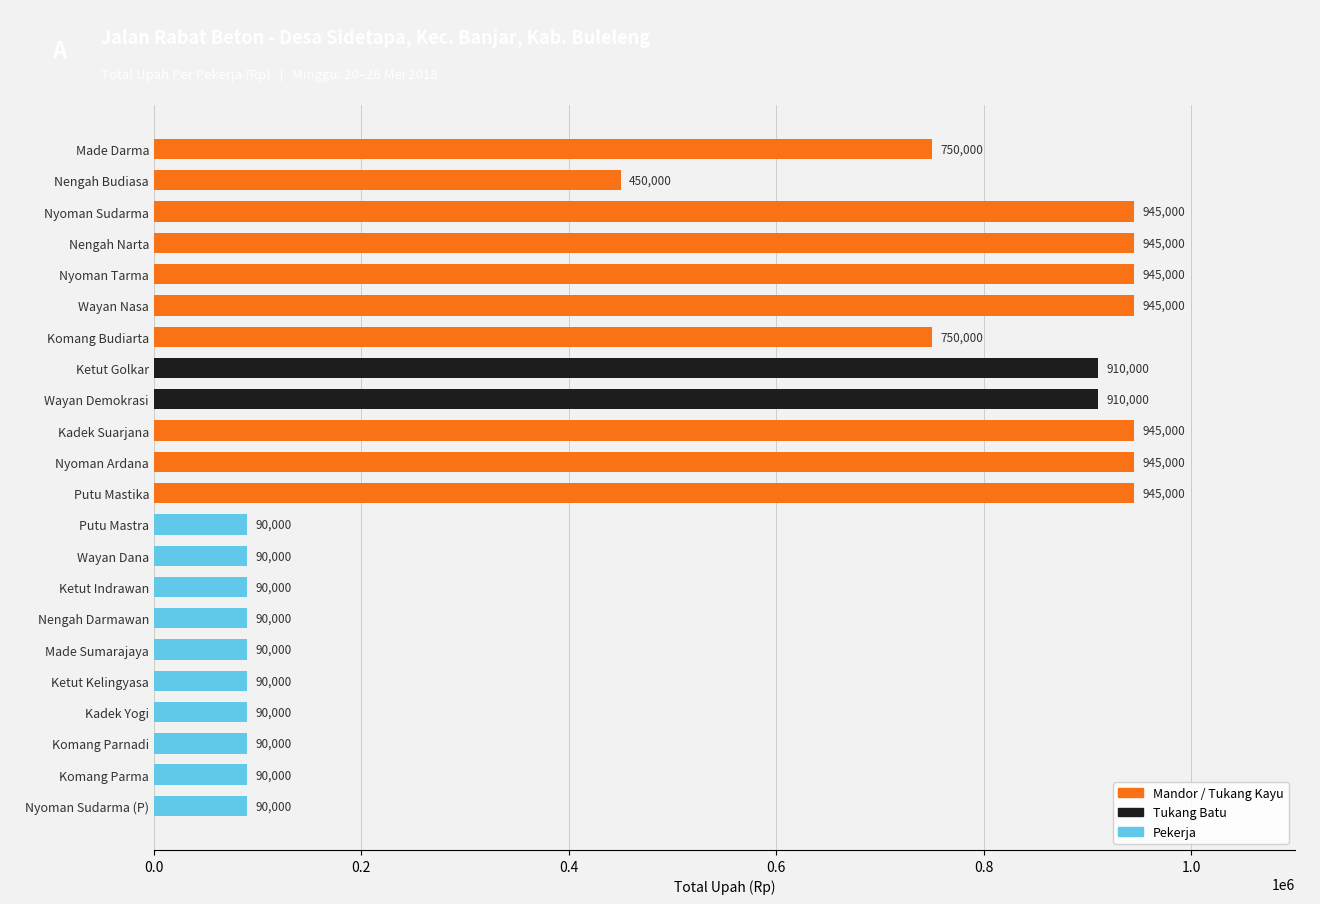

True or false: the data shows 215508 at Wayan Nasa.

False